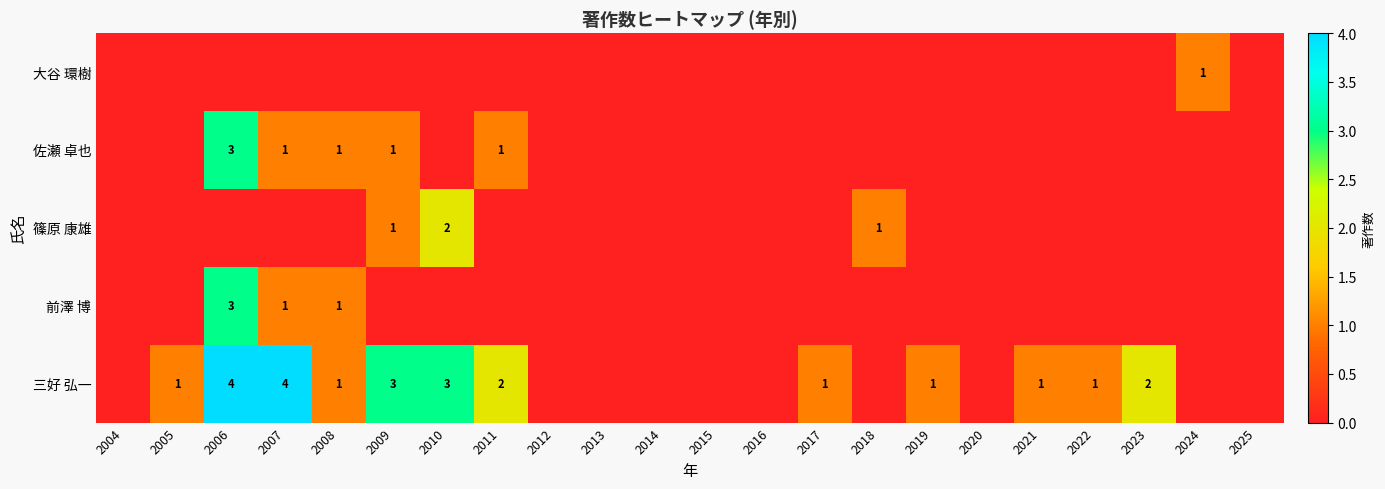

Which label corresponds to the largest value in the chart?

2006